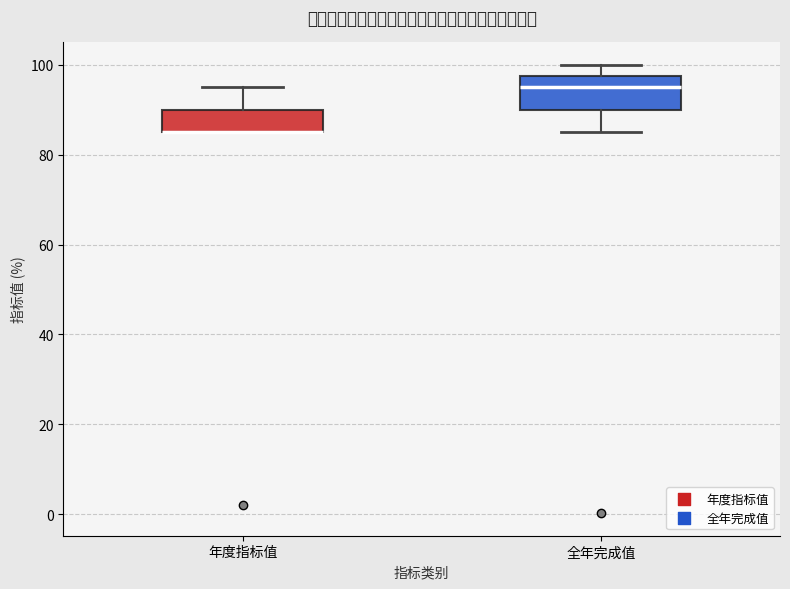

Reading left to right, read every box against the y-axis: the position of its median line, the range the box covers, and the ends of its whiskers. The values are not printed on the chart, so give them approximately, as read against the axis.

年度指标值: median 86 (drawn on the box's lower edge), box 86 to 90, whiskers 86 to 96
全年完成值: median 96, box 90 to 98, whiskers 86 to 100